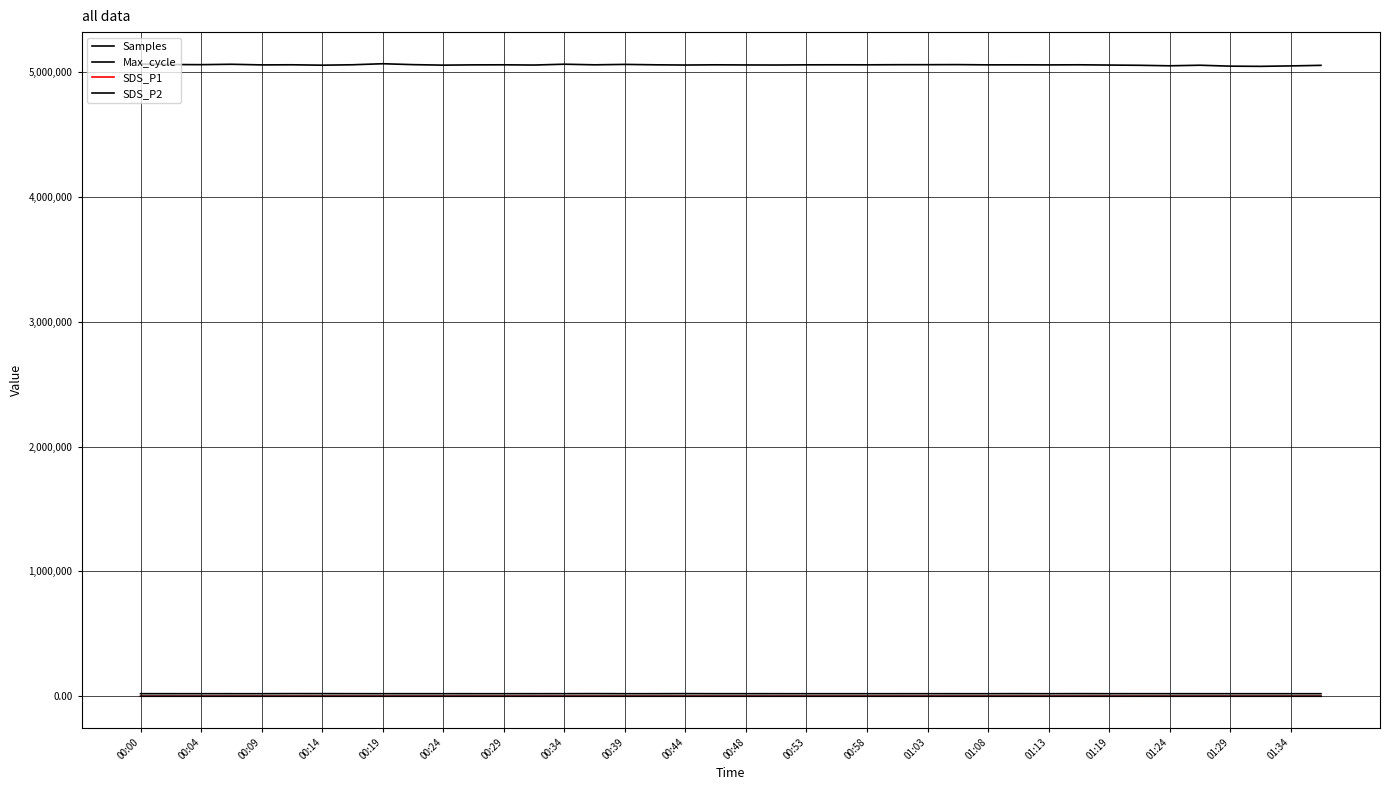

How many lines are shown in the chart?

4